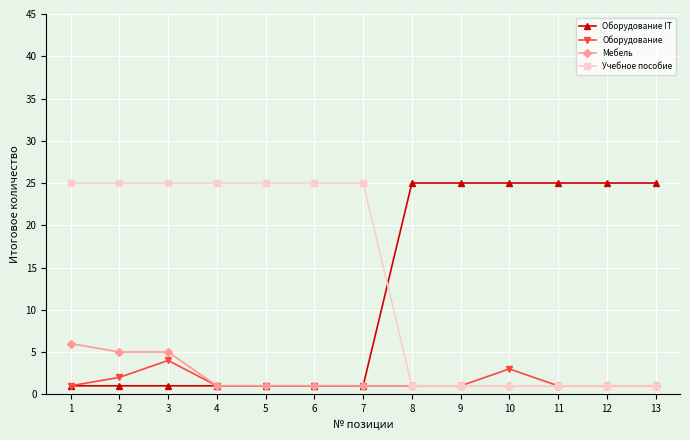

True or false: Мебель has a value of 1 at 8.

True